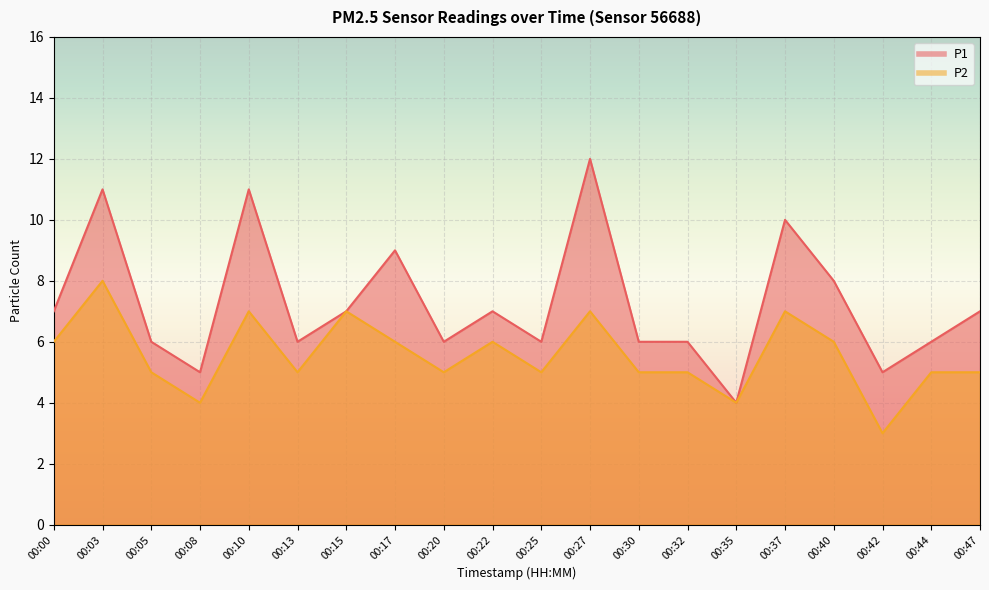

Between 00:42 and 00:22, which is larger?

00:22